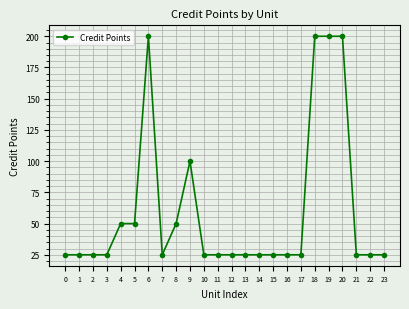

Reading left to right, extract all data points from this chart.

25	25	25	25	50	50	200	25	50	100	25	25	25	25	25	25	25	25	200	200	200	25	25	25